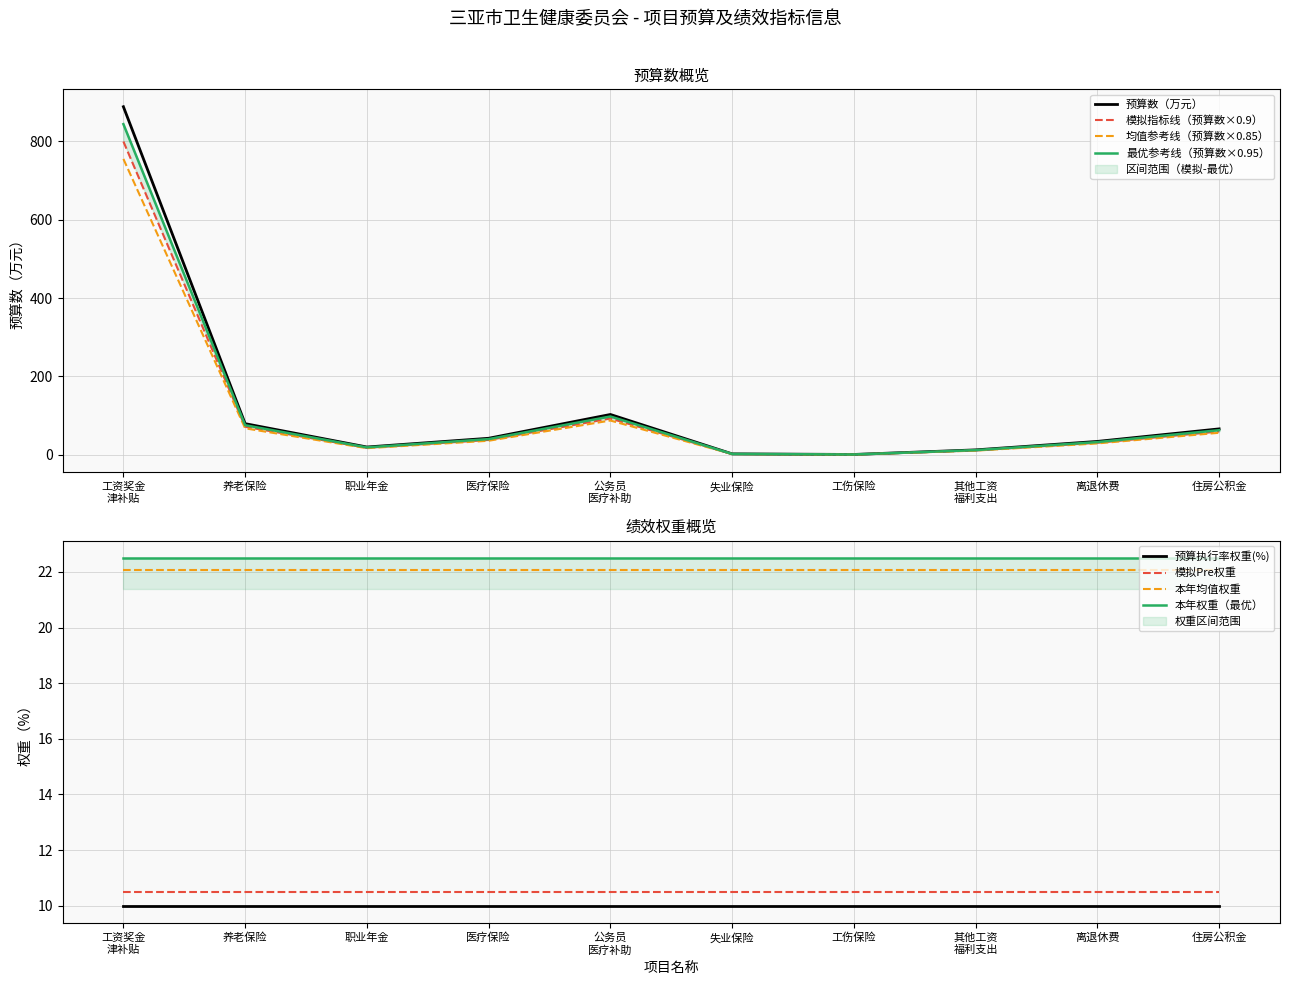

List the labels in order of 预算数(万元) value, largest first.

工资奖金津补贴, 公务员医疗补助, 养老保险, 住房公积金, 医疗保险, 离退休费, 职业年金, 其他工资福利支出, 失业保险, 工伤保险